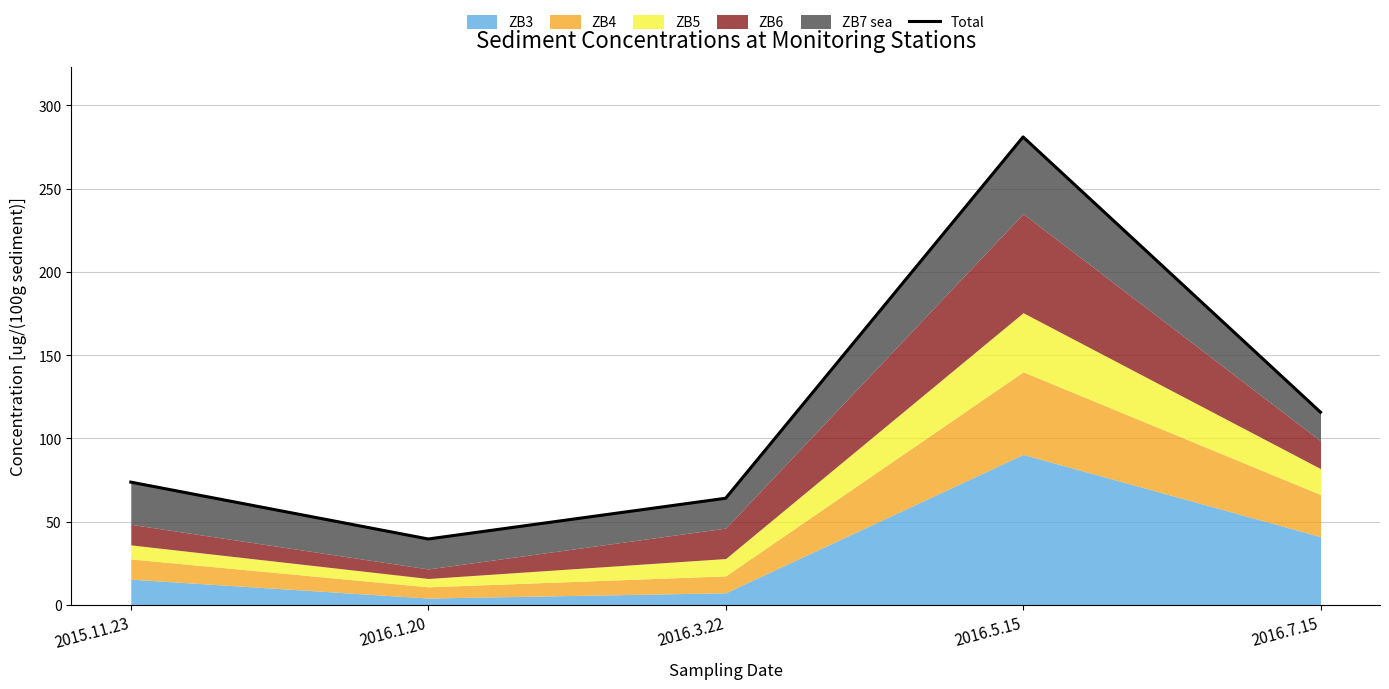

What is the value of the 1st point from the left?

73.8